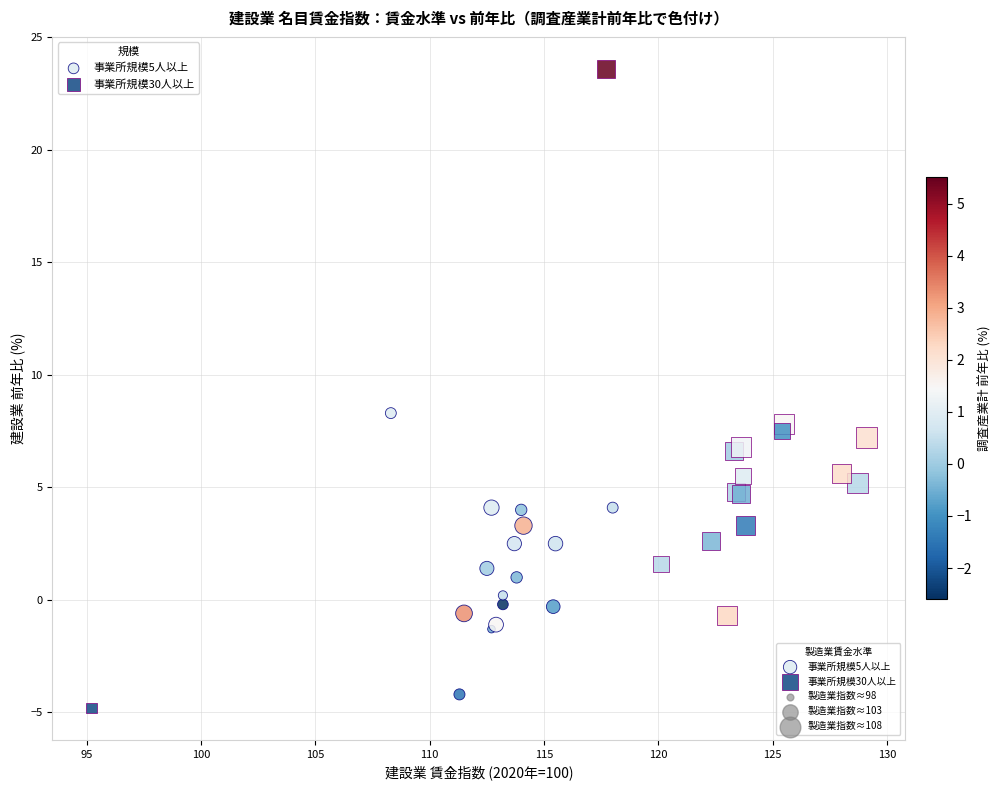

Which series has the largest Y range (max minus min)?

事業所規模30人以上